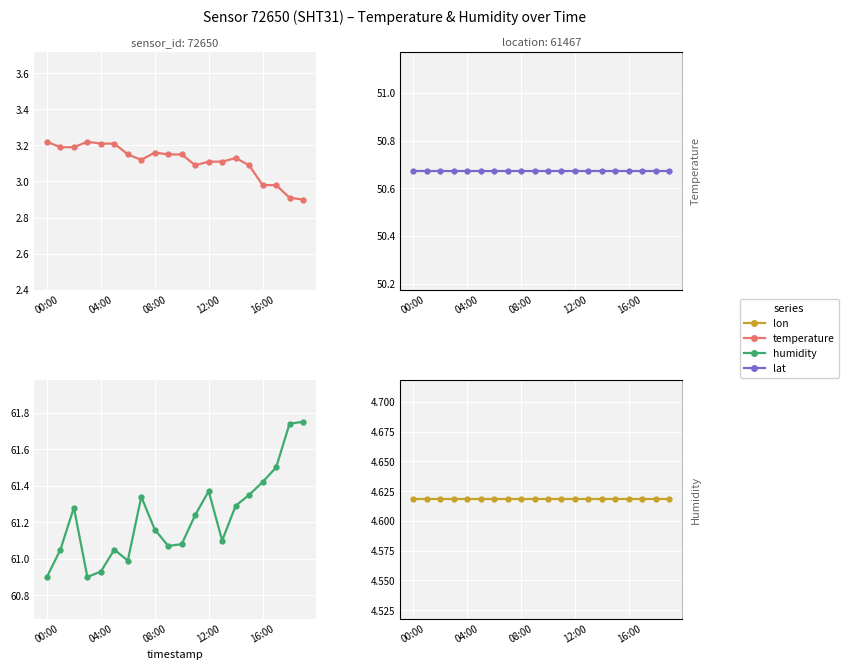

Which category has the lowest value in the temperature series?

19